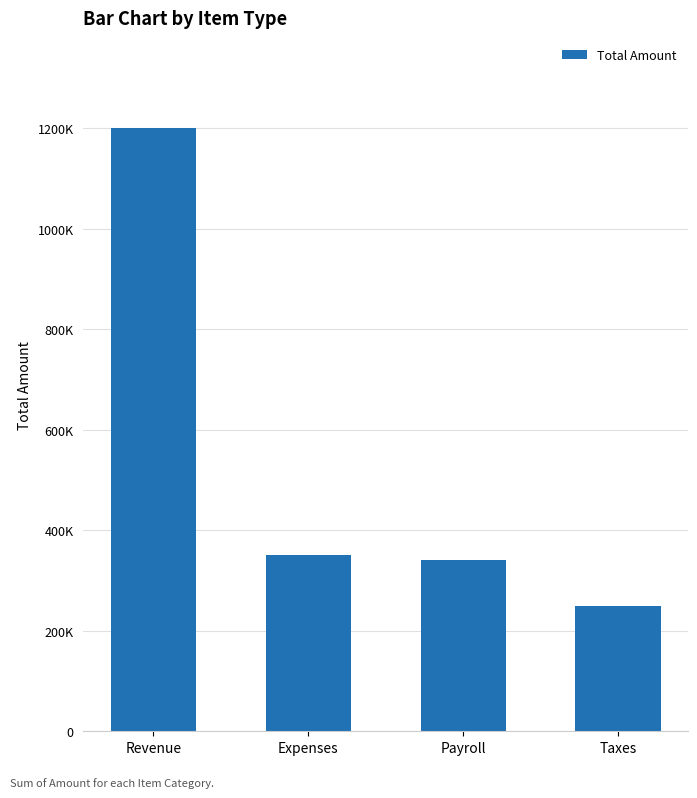

Are the bars horizontal?

No